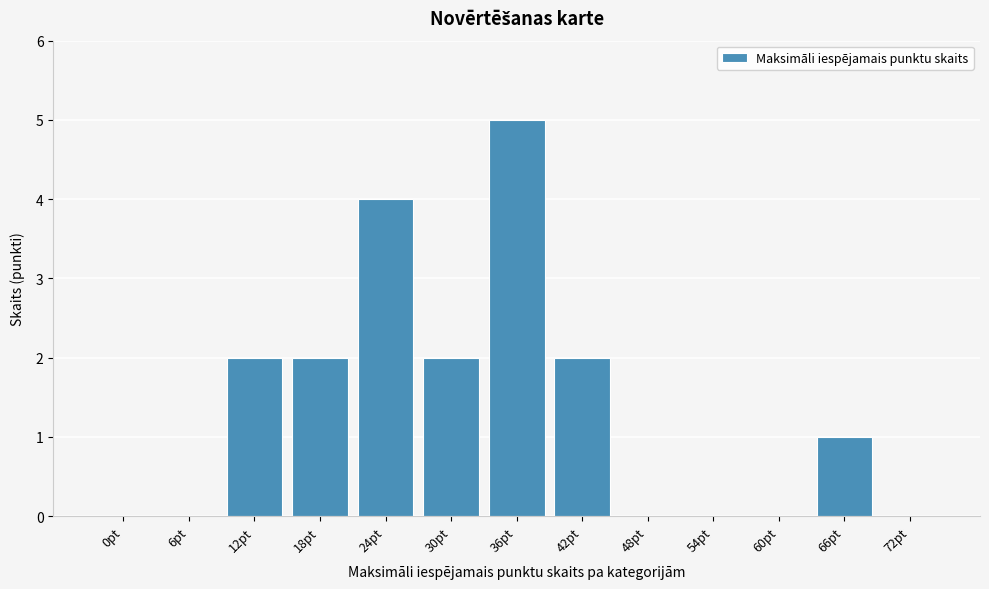

Reading left to right, list all the values displayed in this chart.

0pt=0	6pt=0	12pt=2	18pt=2	24pt=4	30pt=2	36pt=5	42pt=2	48pt=0	54pt=0	60pt=0	66pt=1	72pt=0